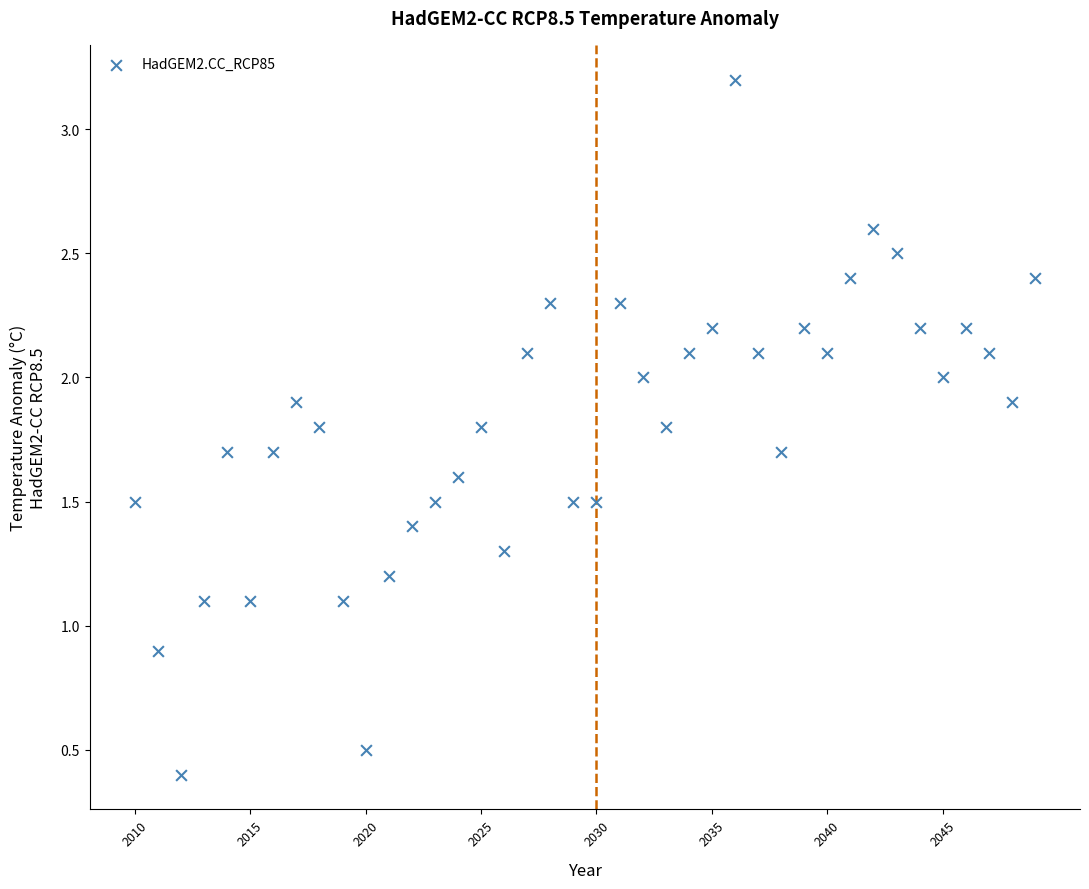

What is the range of X values (max minus min)?

39.0